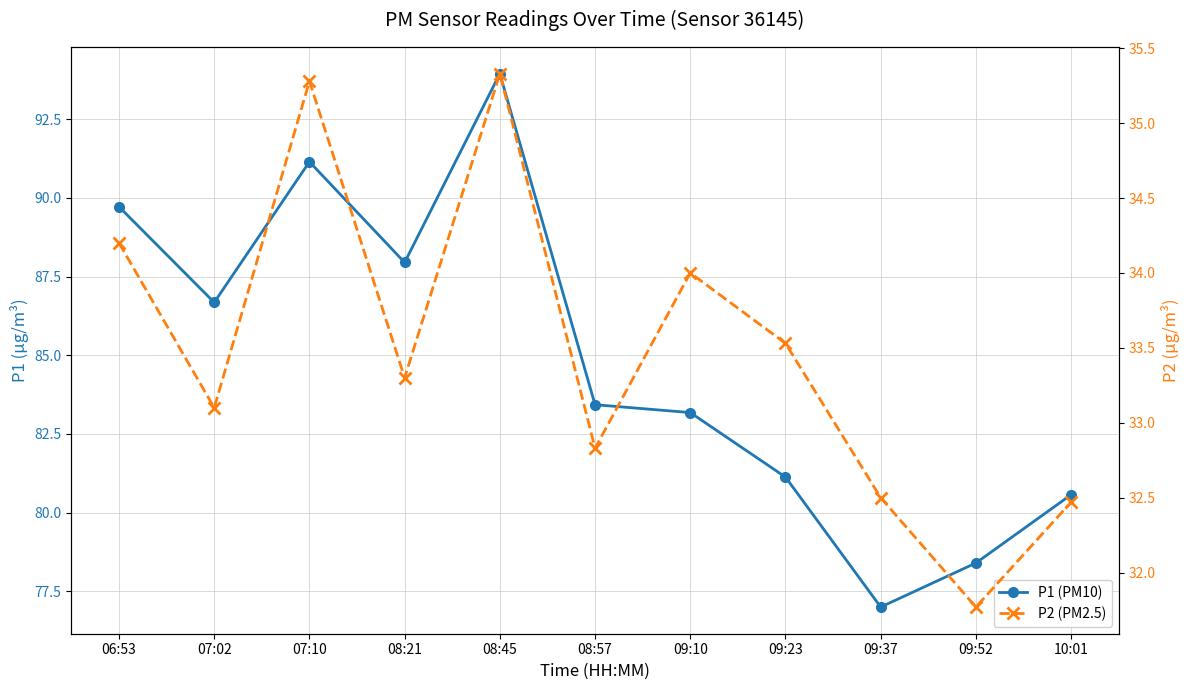

What is the spread (max minus min) of values at 09:37?

44.5